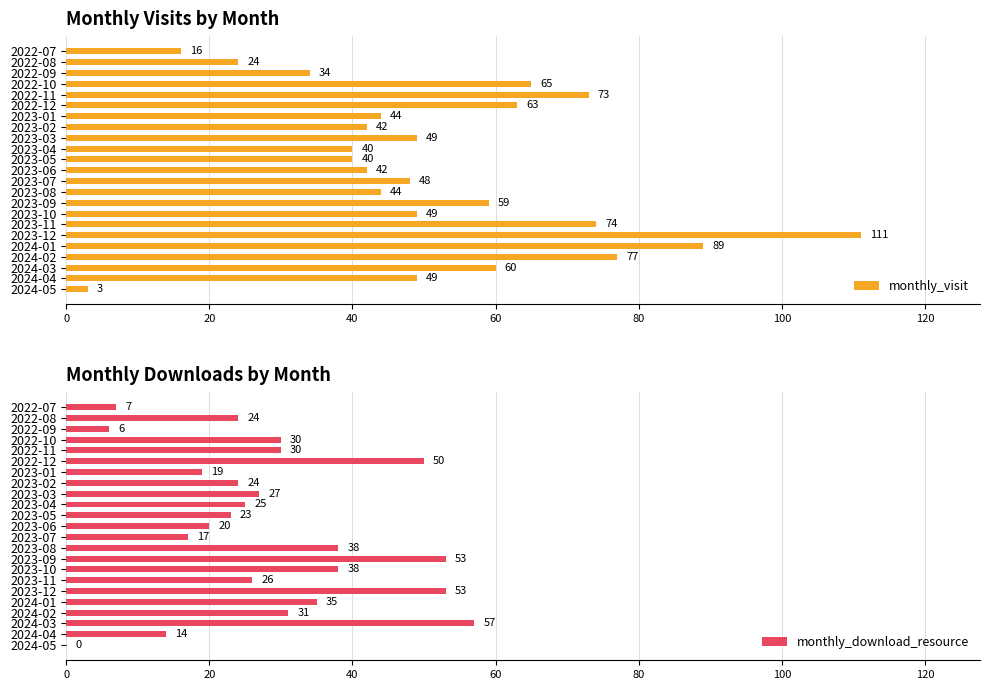

The value of monthly_visit at 2024-05 is 3. True or false?

True